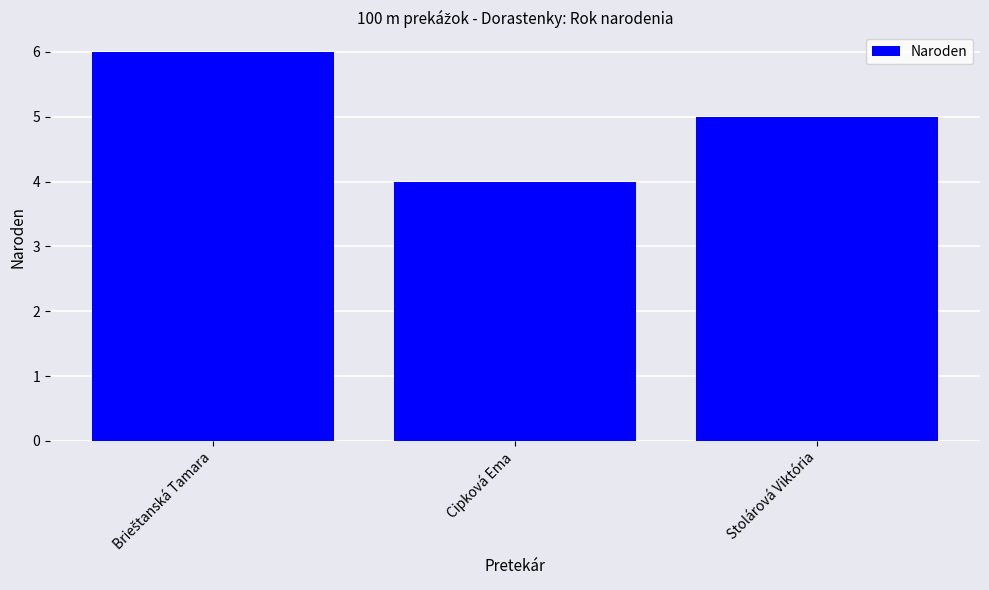

At which label is the value closest to 5?

Stolárová Viktória